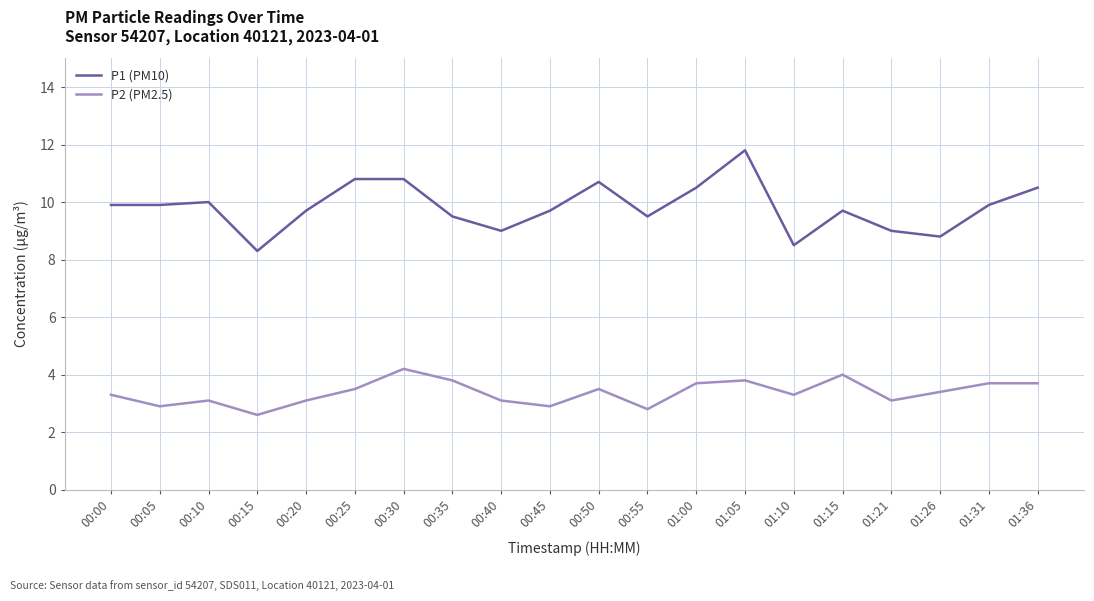

Where does the P2 (PM2.5) series first go above 3?

00:00